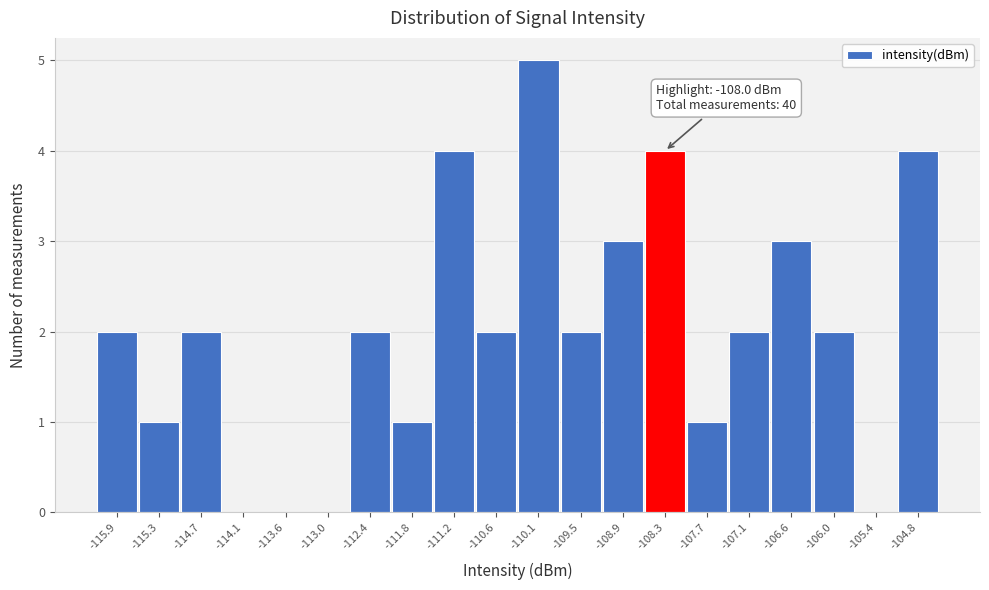

Reading left to right, list all the values displayed in this chart.

-115.9=2	-115.3=1	-114.7=2	-114.1=0	-113.6=0	-113.0=0	-112.4=2	-111.8=1	-111.2=4	-110.6=2	-110.1=5	-109.5=2	-108.9=3	-108.3=4	-107.7=1	-107.1=2	-106.6=3	-106.0=2	-105.4=0	-104.8=4